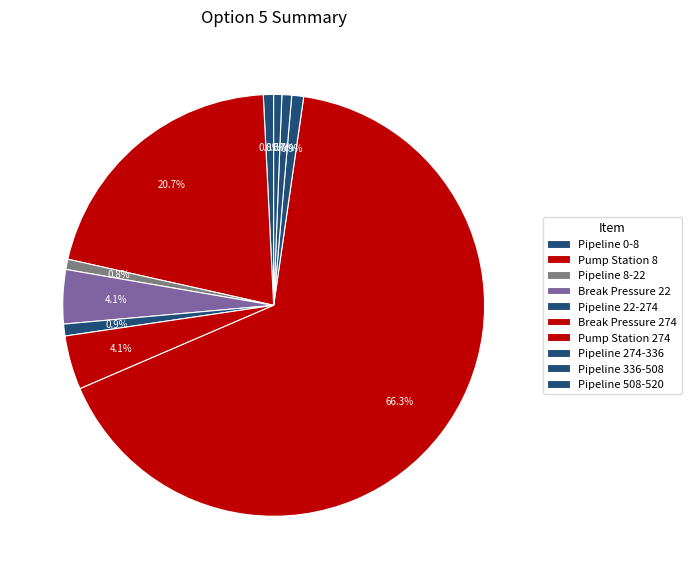

Which has a higher value, Pump Station 8 or Pipeline 508-520?

Pump Station 8